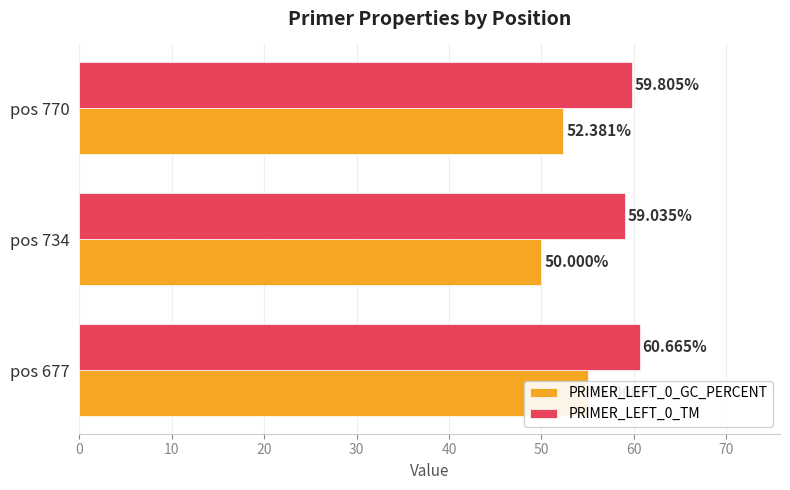

The PRIMER_LEFT_0_TM series shows 26.2 at pos 677. True or false?

False